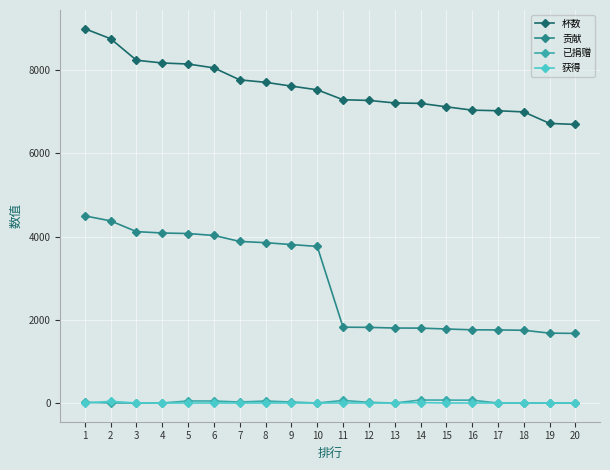

True or false: 贡献 and 杯数 cross at least once.

False